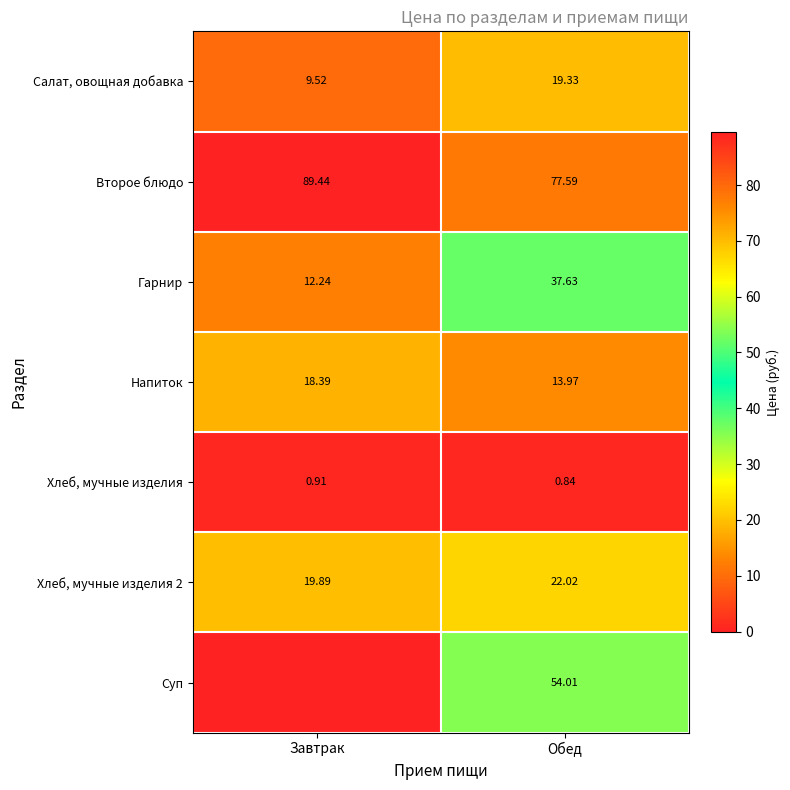

Where does the Гарнир series first go above 37?

Обед